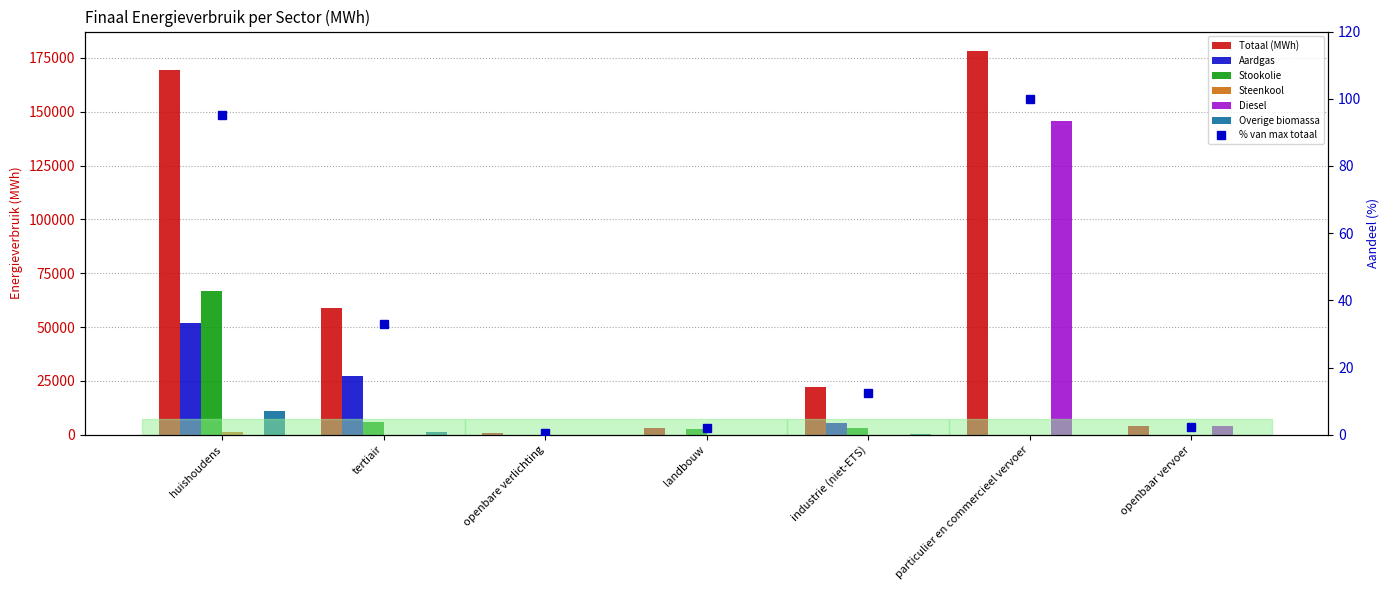

At which label is Steenkool closest to 603?

industrie (niet-ETS)